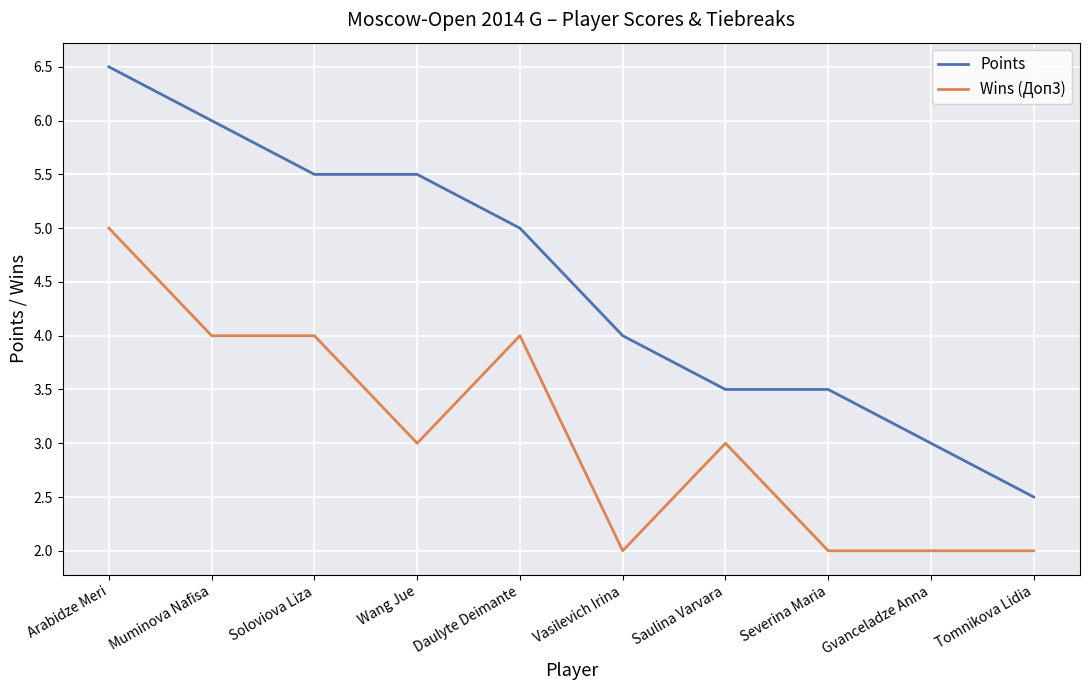

What are all the series names shown in the legend?

Points, Wins (Доп3)